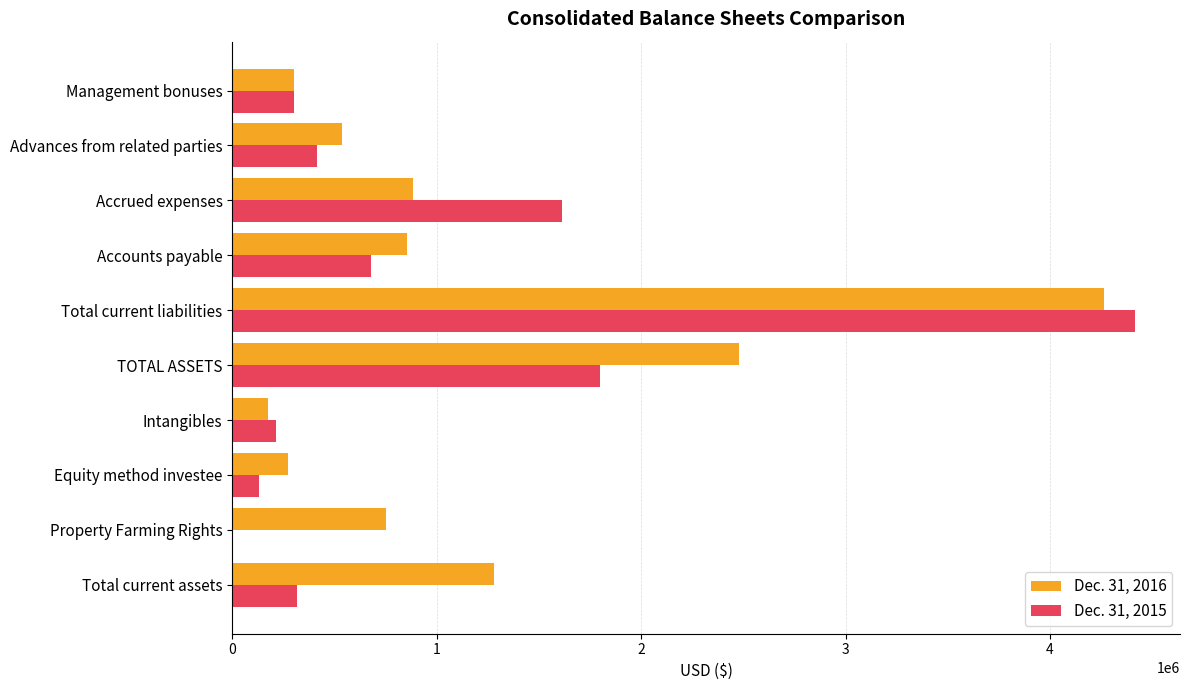

Which category has the highest value across all series?

Total current liabilities